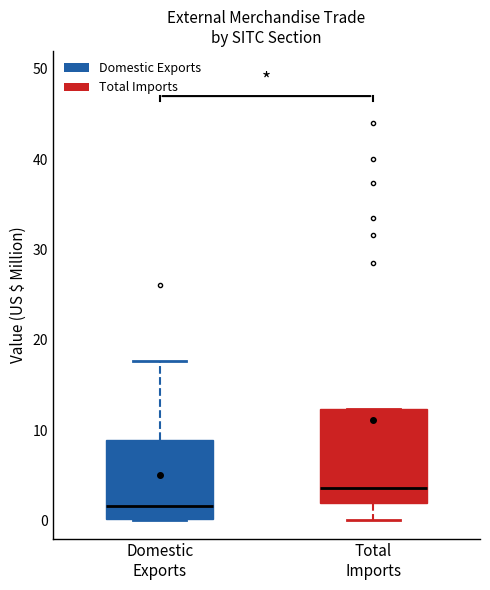

Where does the upper whisker of the box for Domestic Exports end on the y-axis? The values are not printed on the chart, so give them approximately, as read against the axis.

18